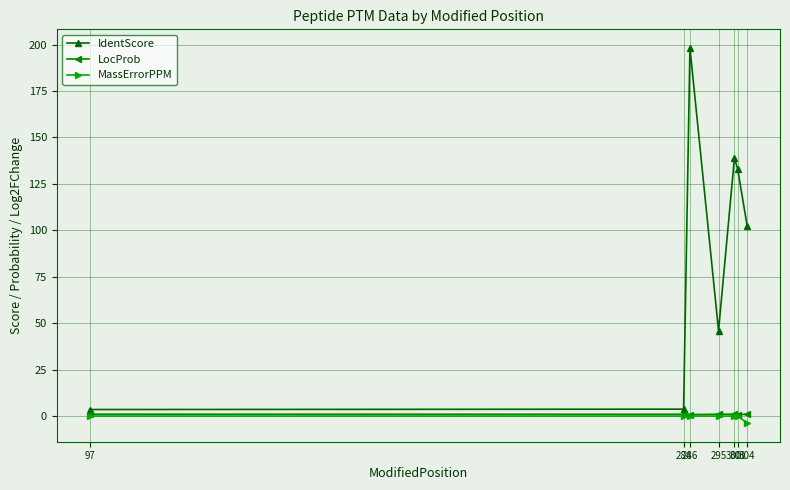

At which label does IdentScore first exceed 102?

286